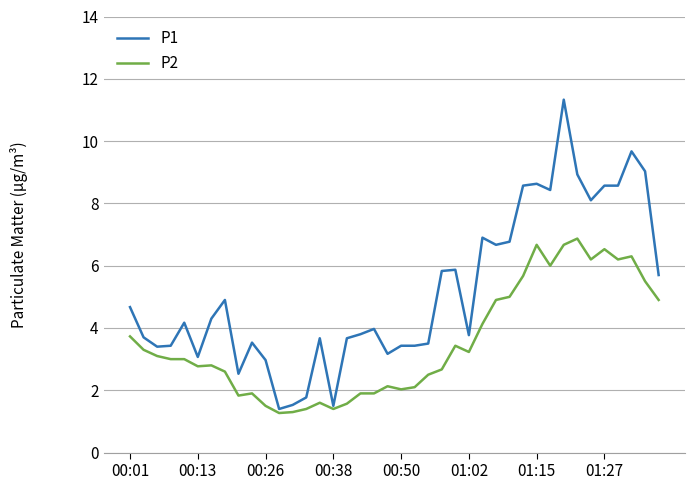

Which series has the largest range (max minus min)?

P1